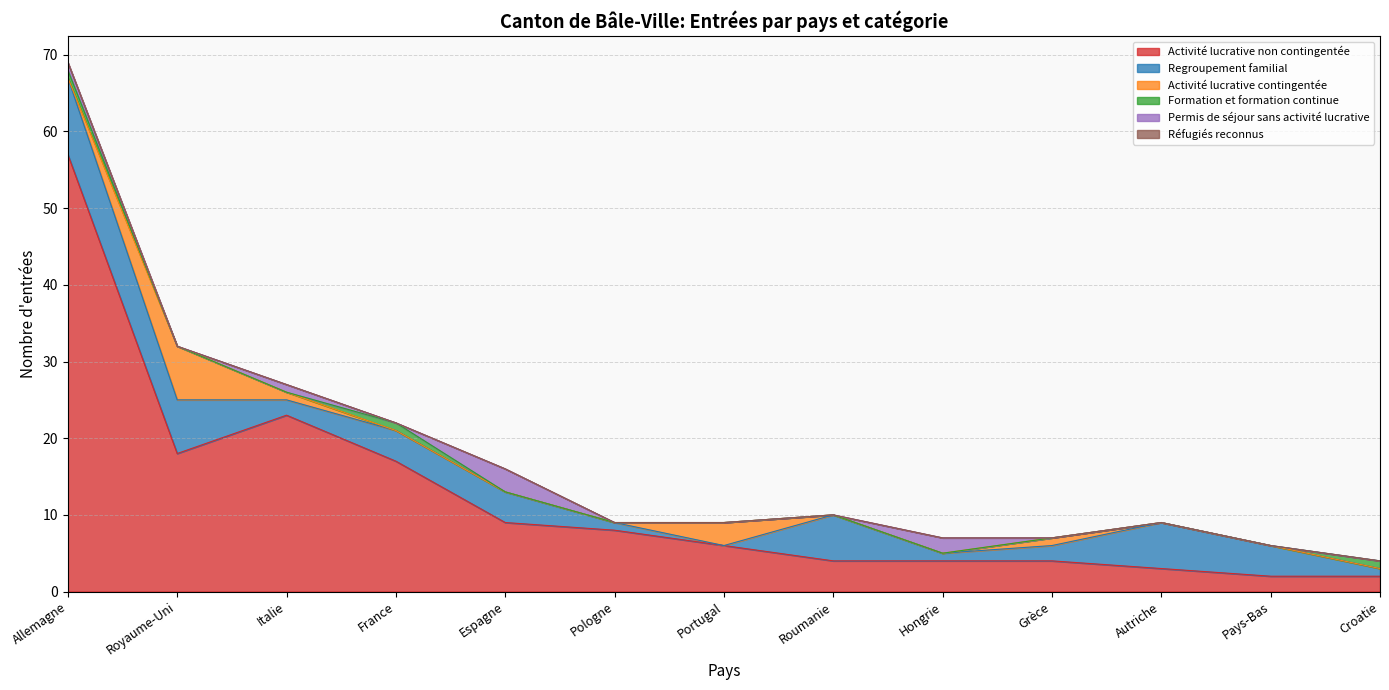

At which label does Permis de séjour sans activité lucrative reach its peak?

Espagne